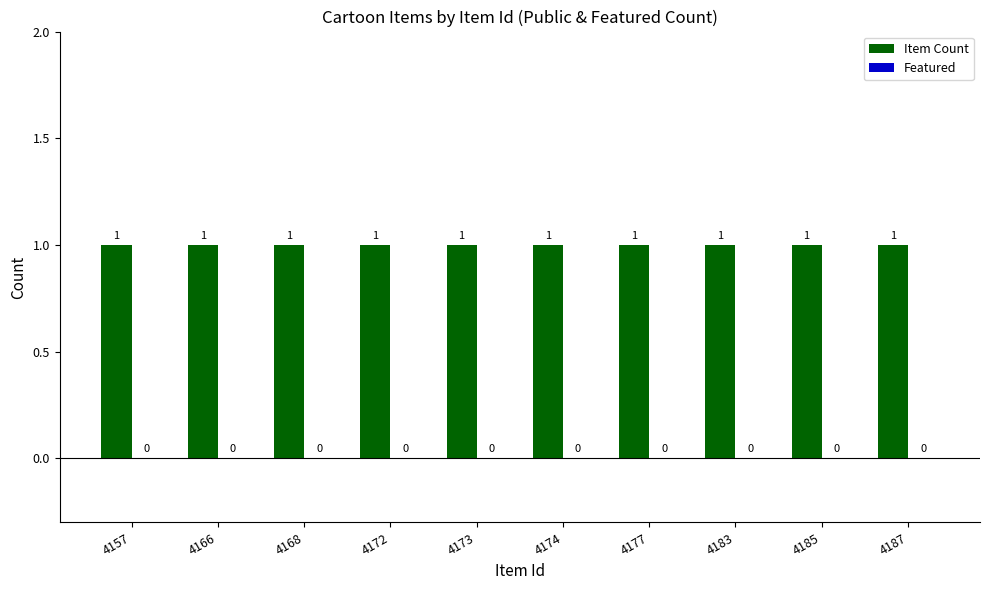

Reading left to right, what are all the values shown in this chart?

Item Count: 1	1	1	1	1	1	1	1	1	1
Featured: 0	0	0	0	0	0	0	0	0	0